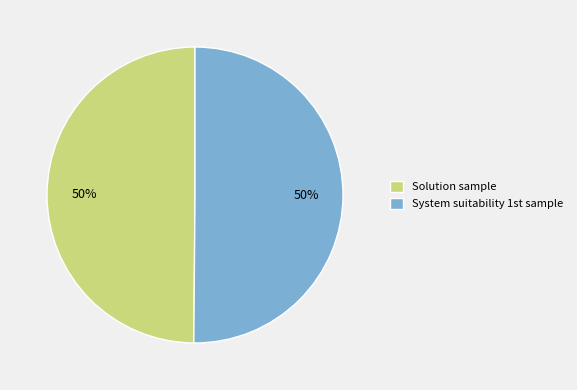

To the nearest percent, what portion does Solution sample represent?

50%